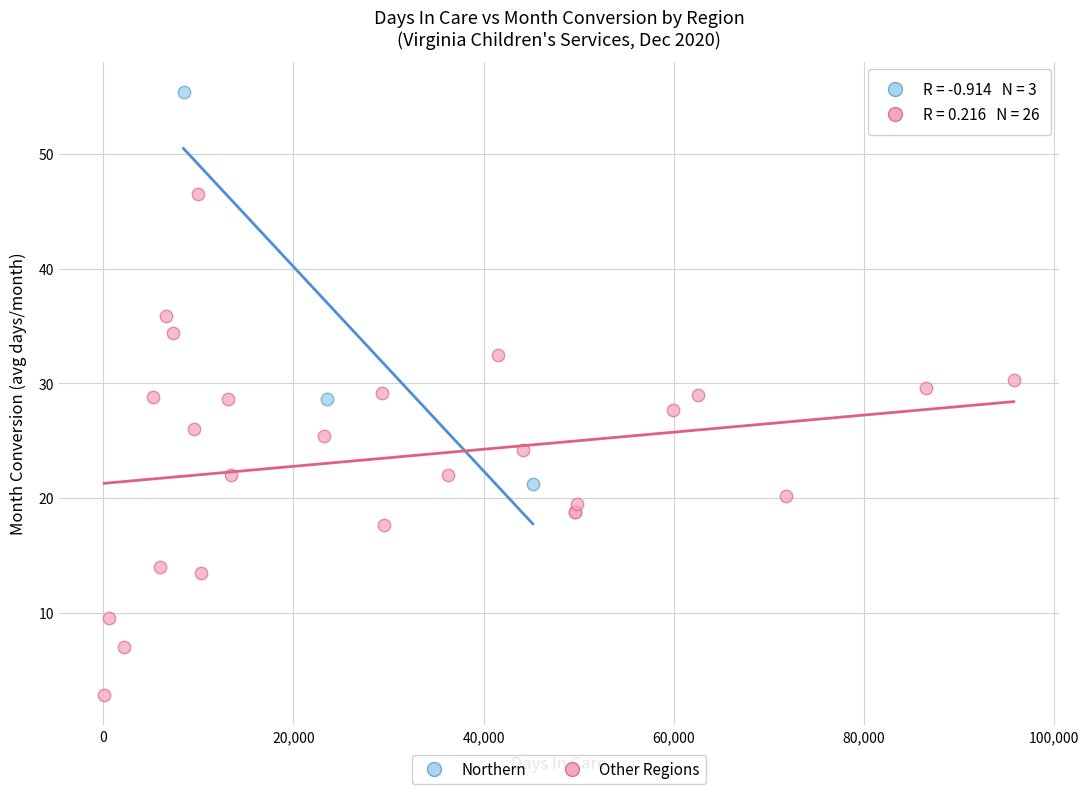

What are all the series names shown in the legend?

Northern, Other Regions